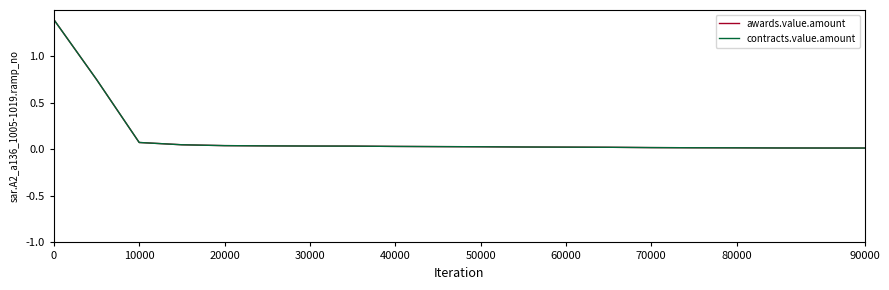

Does the chart have visible grid lines?

No